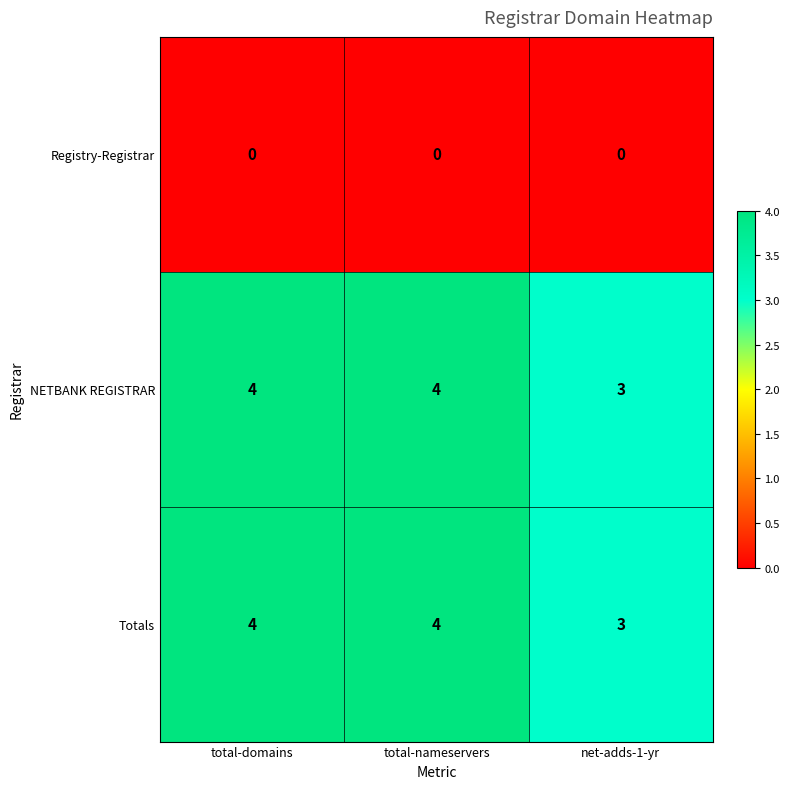

Is the value of Registry-Registrar at total-nameservers greater than the value of Totals at net-adds-1-yr?

No